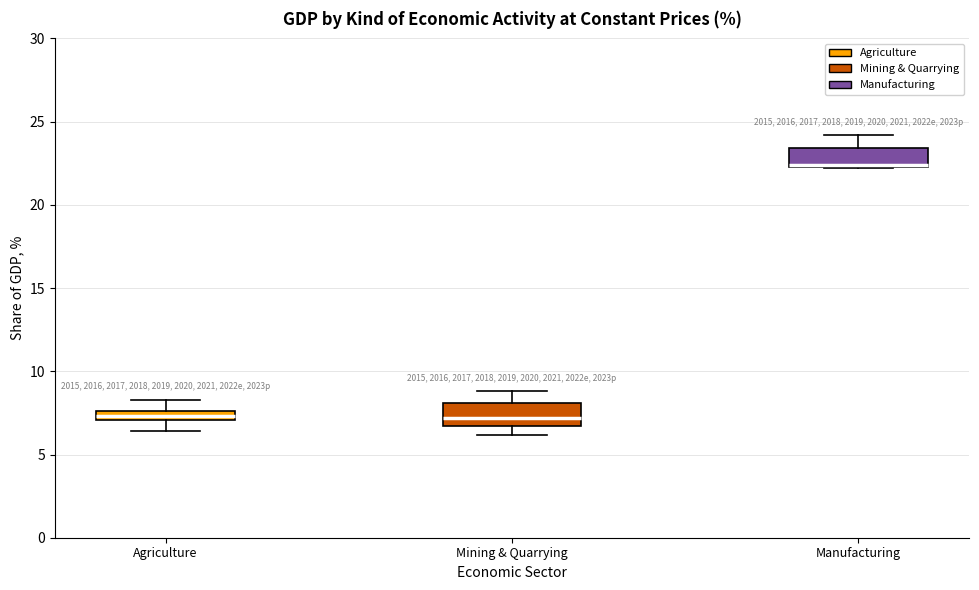

Where does the upper whisker of the box for Mining & Quarrying end on the y-axis? The values are not printed on the chart, so give them approximately, as read against the axis.

9.0